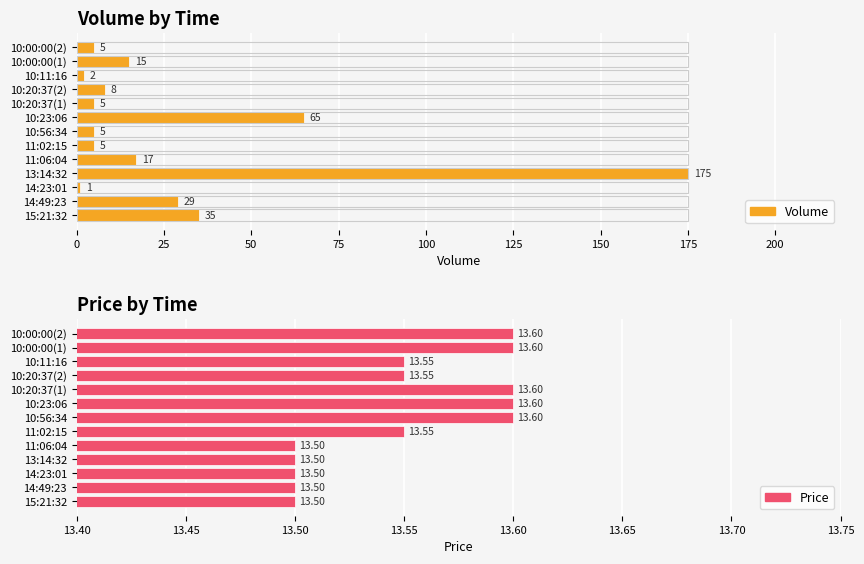

What is the value of the Price bar at the 7th from the left?

13.6